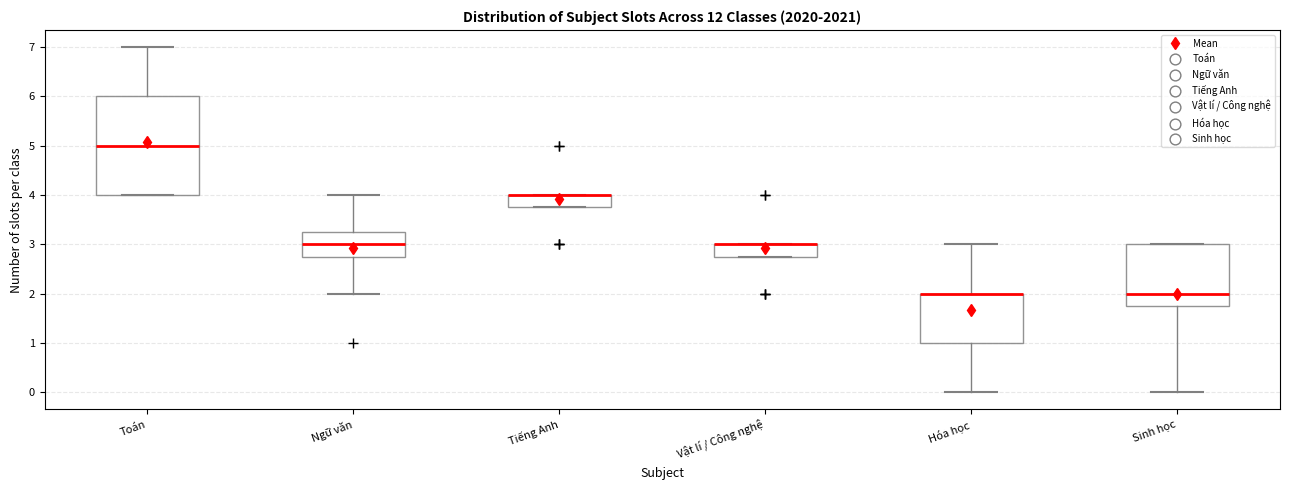

Reading left to right, read every box against the y-axis: the position of its median line, the range the box covers, and the ends of its whiskers. The values are not printed on the chart, so give them approximately, as read against the axis.

Toán: median 5.0, box 4.0 to 6.0, whiskers 4.0 to 7.0
Ngữ văn: median 3.0, box 2.8 to 3.3, whiskers 2.0 to 4.0
Tiếng Anh: median 4.0 (drawn on the box's upper edge), box 3.8 to 4.0, whiskers 3.8 to 4.0
Vật lí / Công nghệ: median 3.0 (drawn on the box's upper edge), box 2.8 to 3.0, whiskers 2.8 to 3.0
Hóa học: median 2.0 (drawn on the box's upper edge), box 1.0 to 2.0, whiskers 0.0 to 3.0
Sinh học: median 2.0, box 1.8 to 3.0, whiskers 0.0 to 3.0